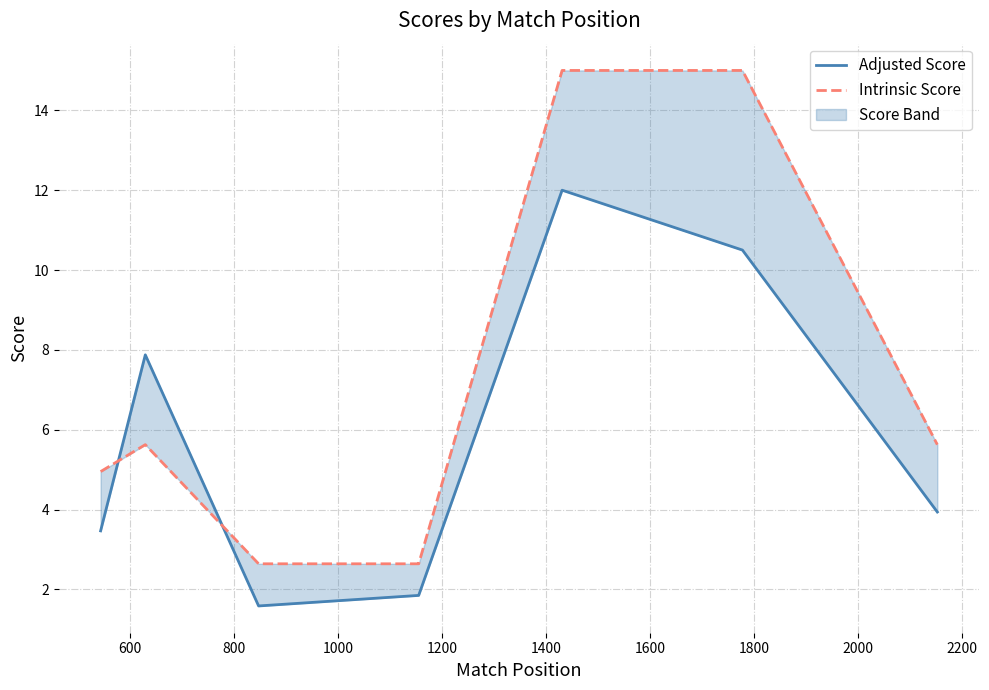

At which label is Adjusted Score closest to 6?

600